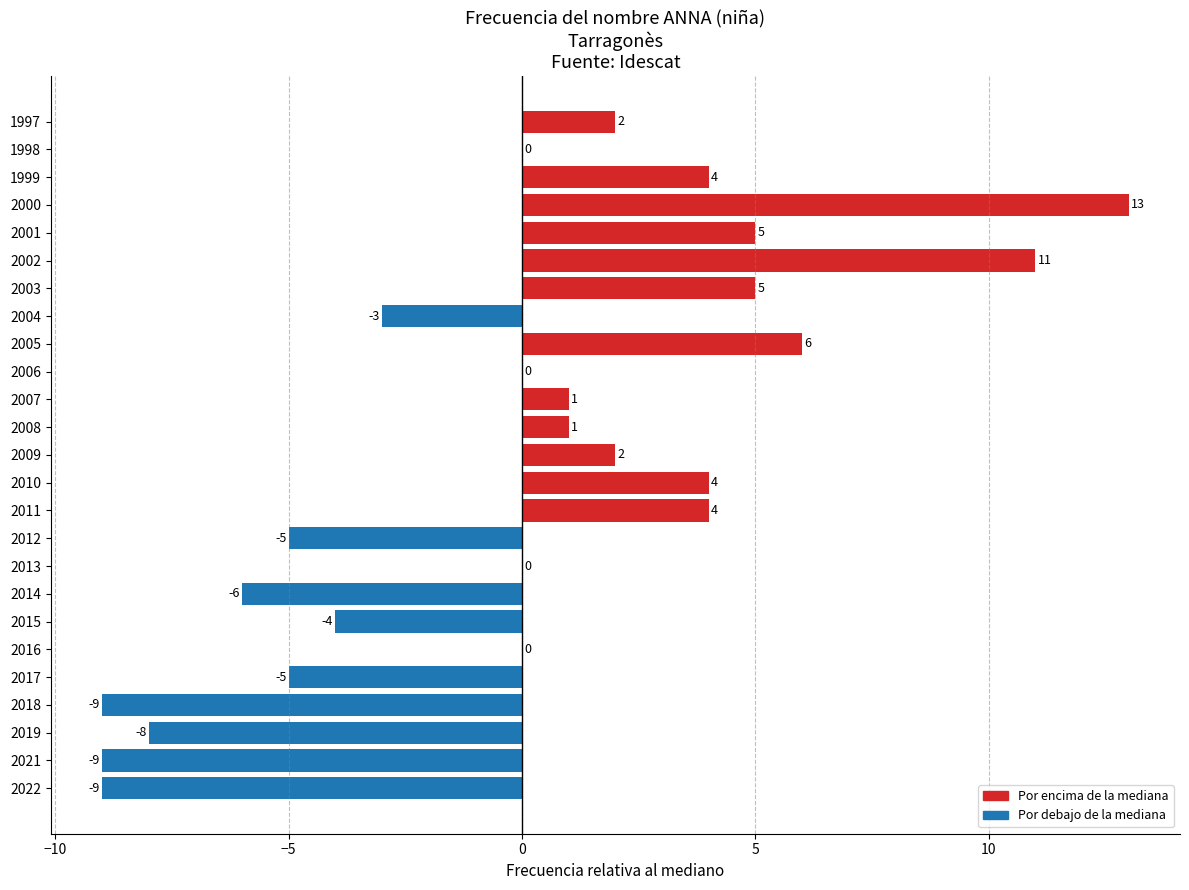

What is the sum of the values at 2005 and 2007?

7